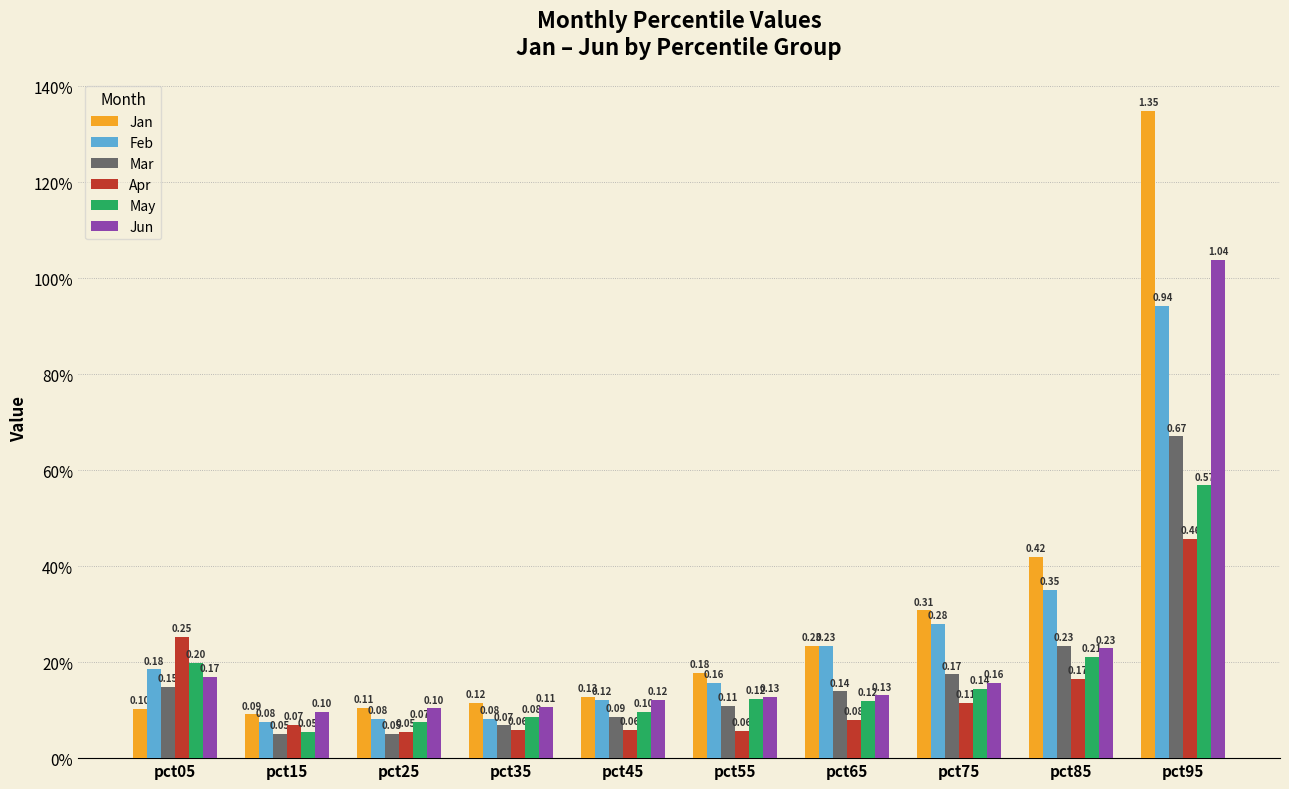

What are all the series names shown in the legend?

Jan, Feb, Mar, Apr, May, Jun